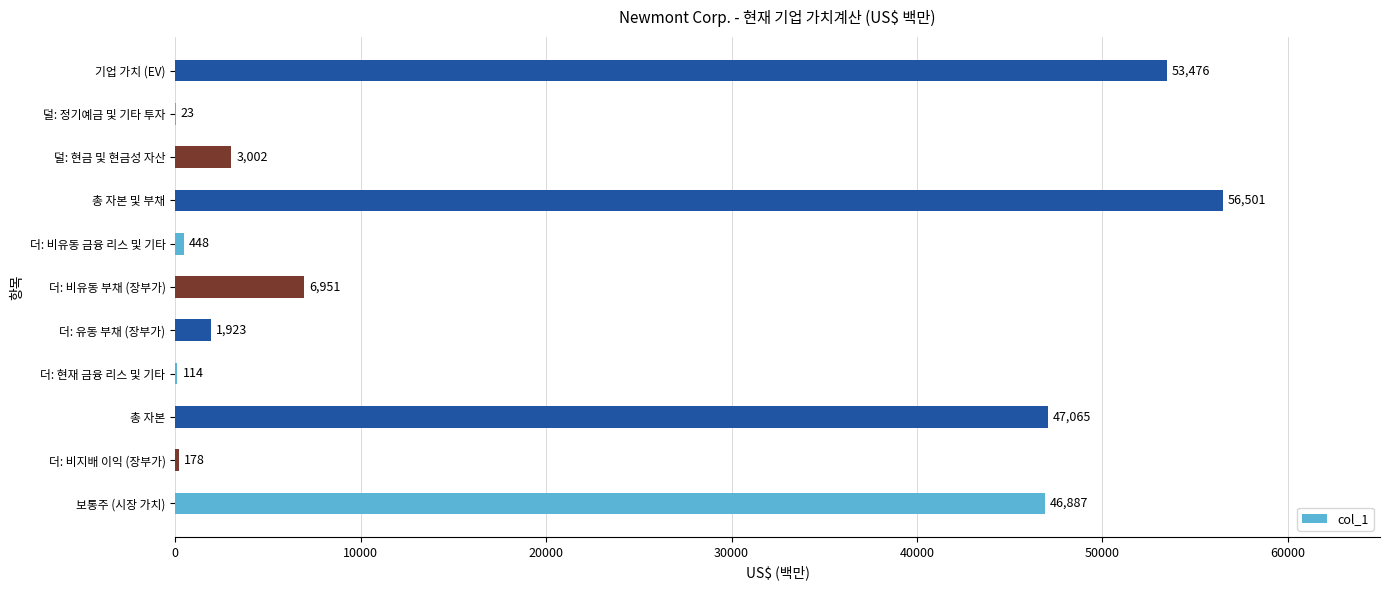

What is the sum of all values?

216568